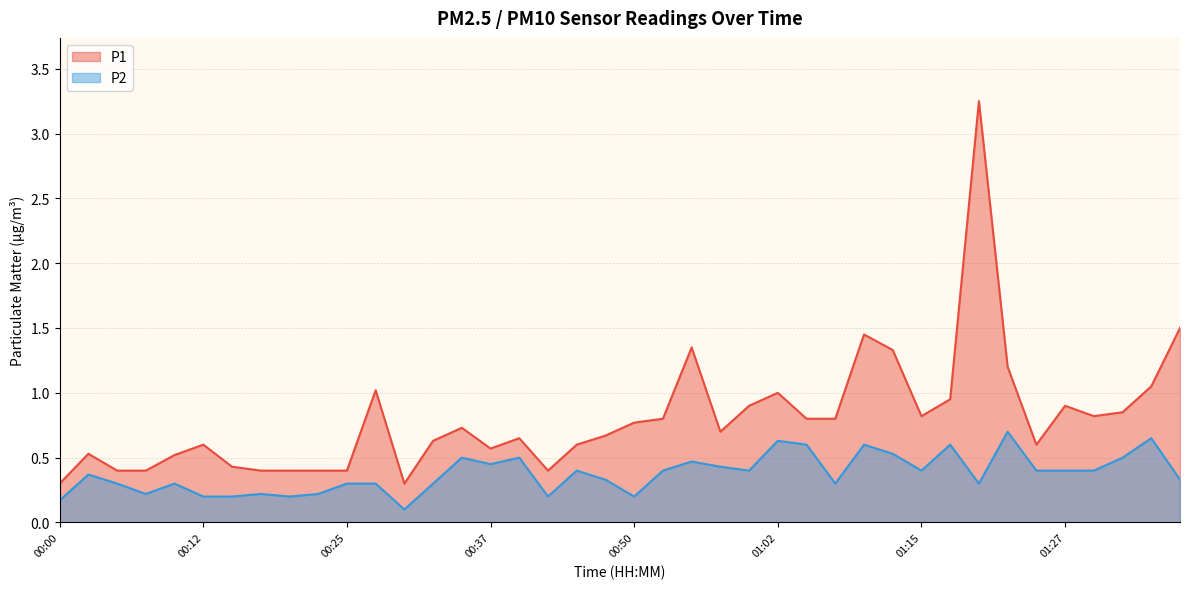

What is the sum of the P1 values at 00:25 and 00:57?

1.1